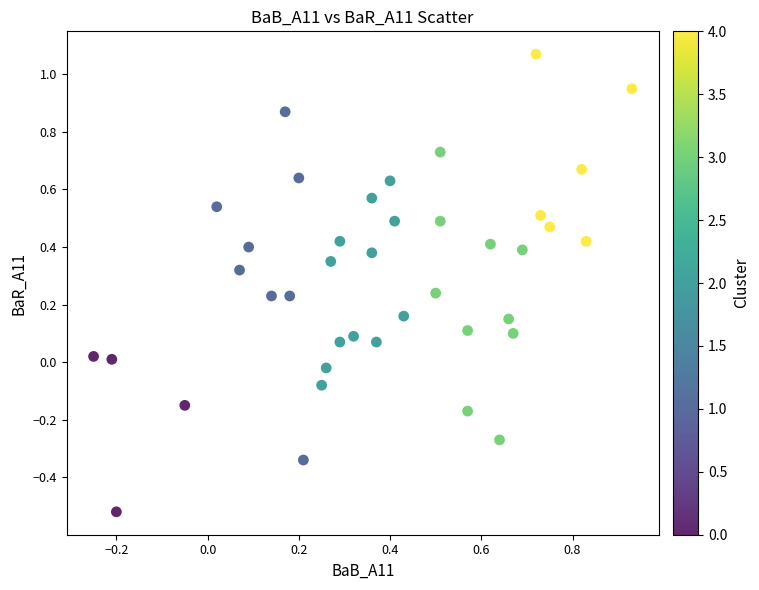

What is the range of X values (max minus min)?

1.2